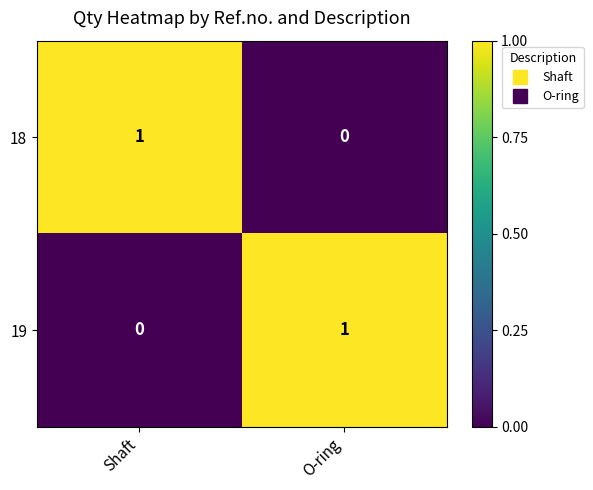

At which label is 18 closest to 0?

O-ring